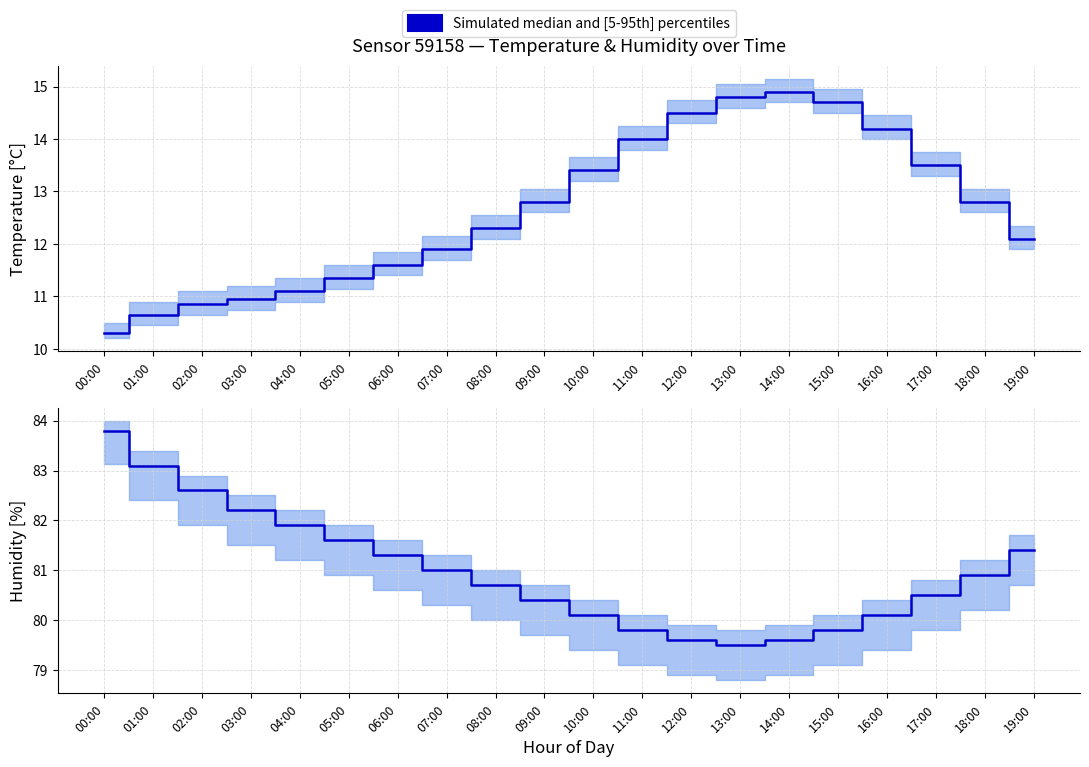

Which series has the widest spread of values?

temperature_p95